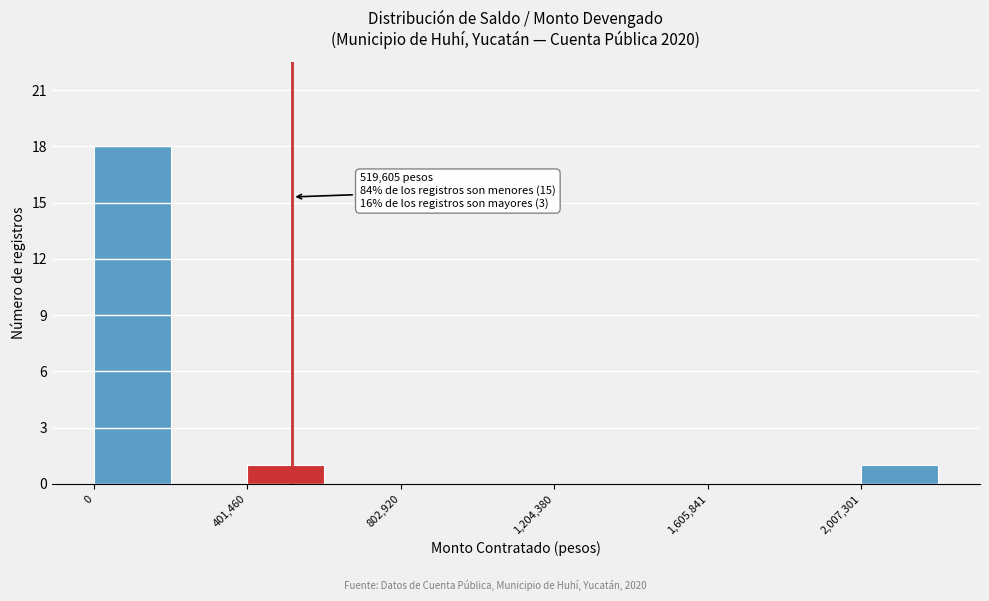

Which range on the x-axis has the tallest bar?

0 to 200000